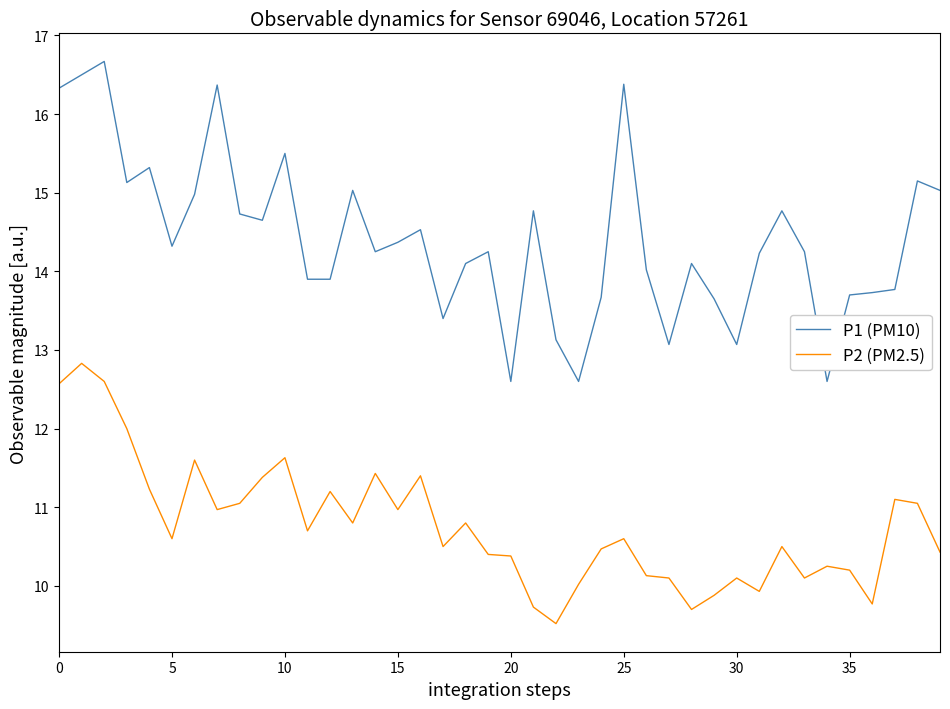

Which series has the largest range (max minus min)?

P1 (PM10)